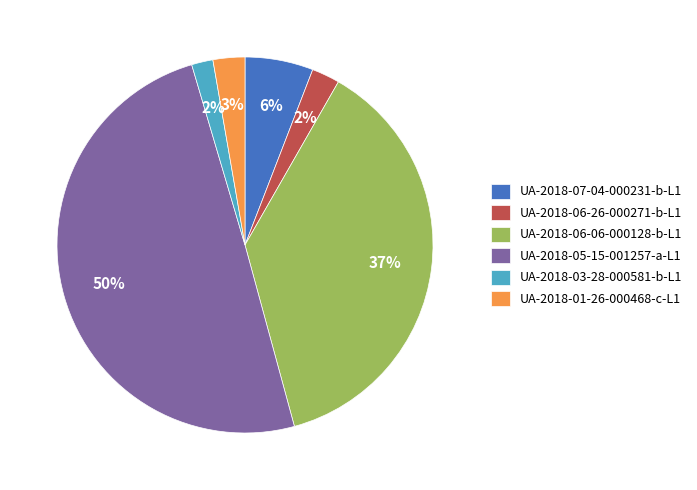

Which category has the biggest portion of the pie?

UA-2018-05-15-001257-a-L1